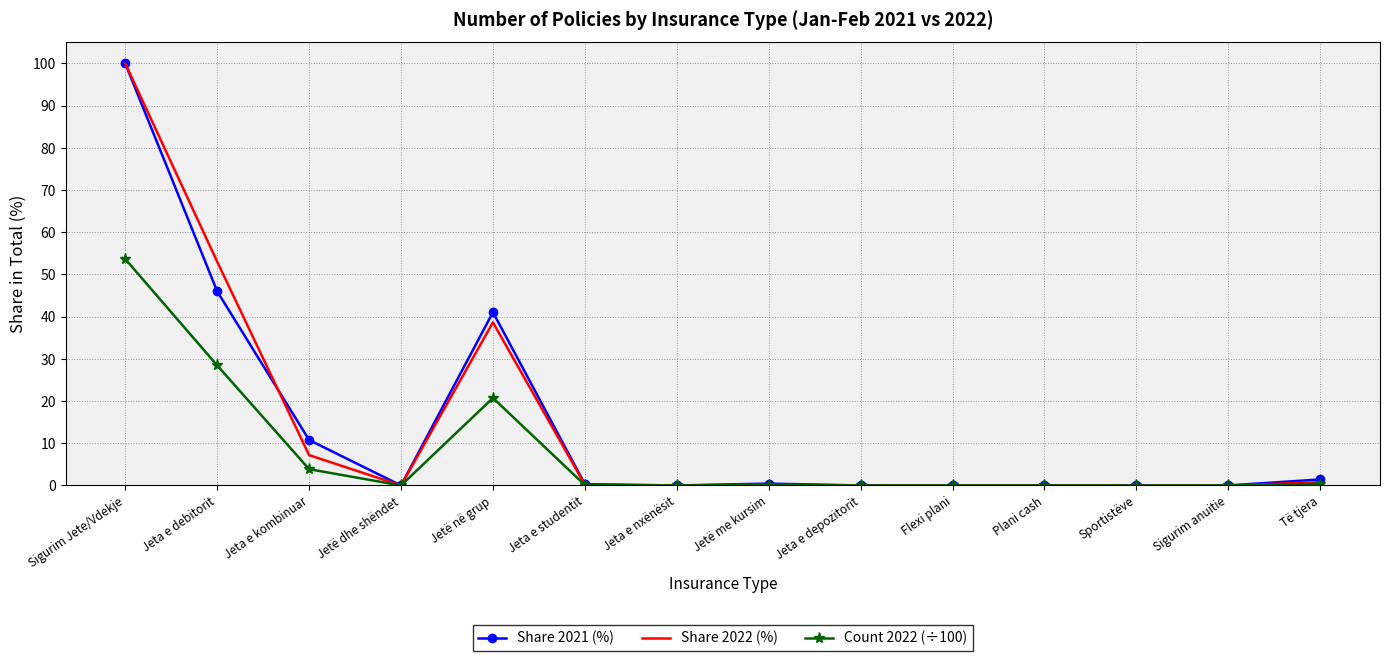

True or false: Share 2022 (%) has a value of 66.3 at Jeta e nxënësit.

False